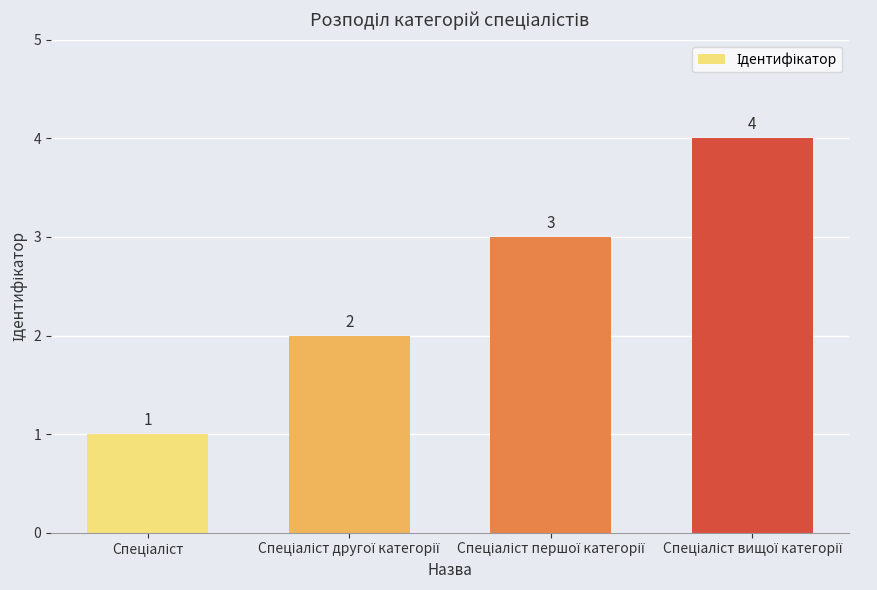

What is the greatest value displayed?

4